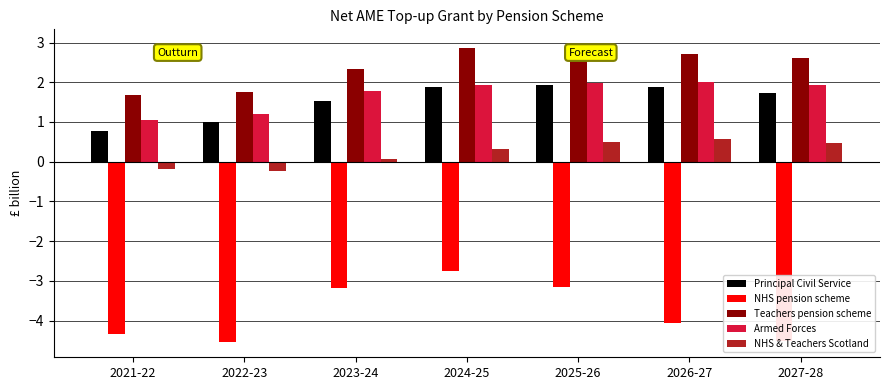

Between 2022-23 and 2026-27, which series saw the biggest shift?

Teachers pension scheme